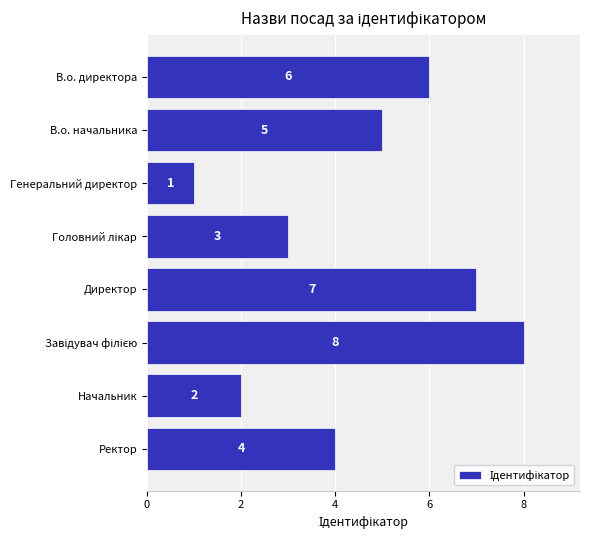

Where is the data nearest to the value 4?

Ректор